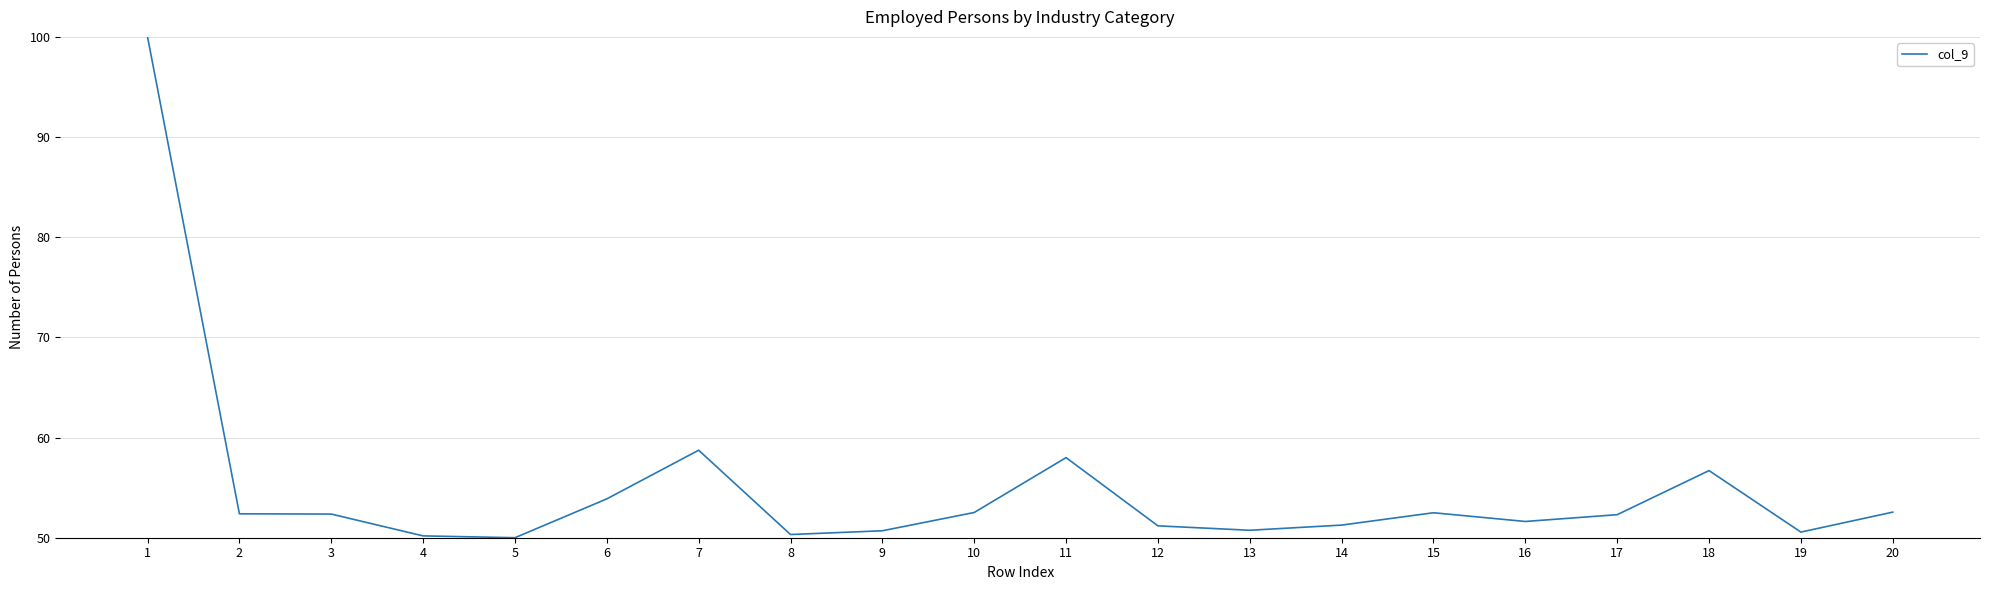

What is the smallest value displayed?

50.0